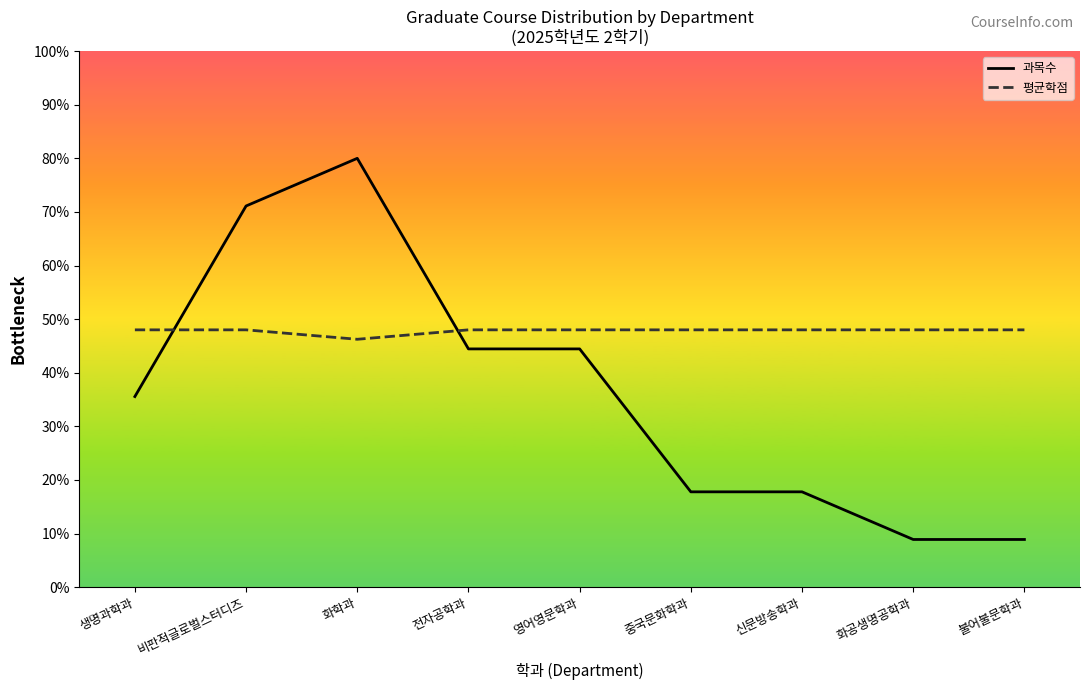

True or false: 과목수 has a value of 5.7 at 생명과학과.

False